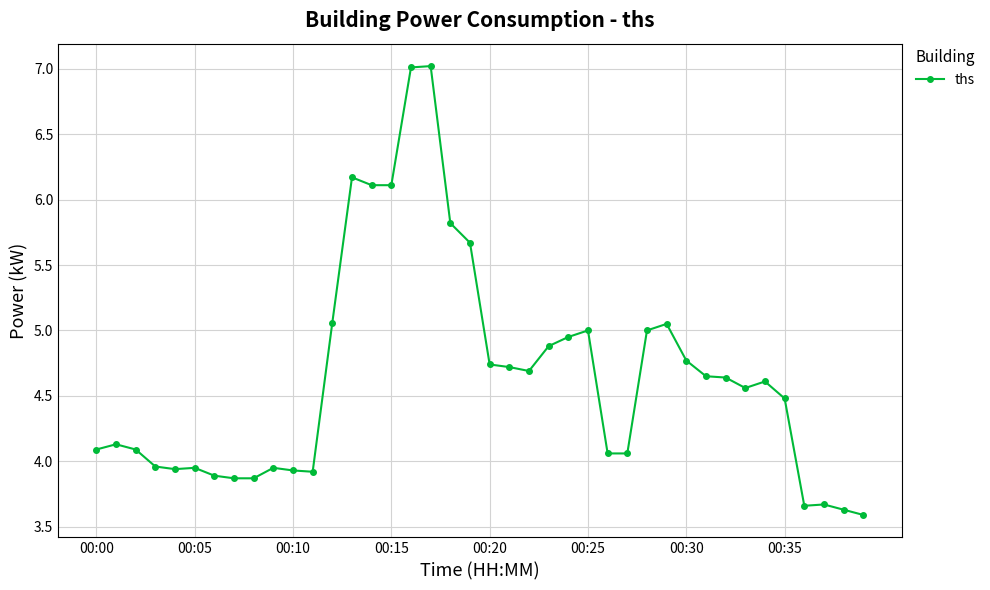

True or false: the data has more than 0 interior local peaks.

True